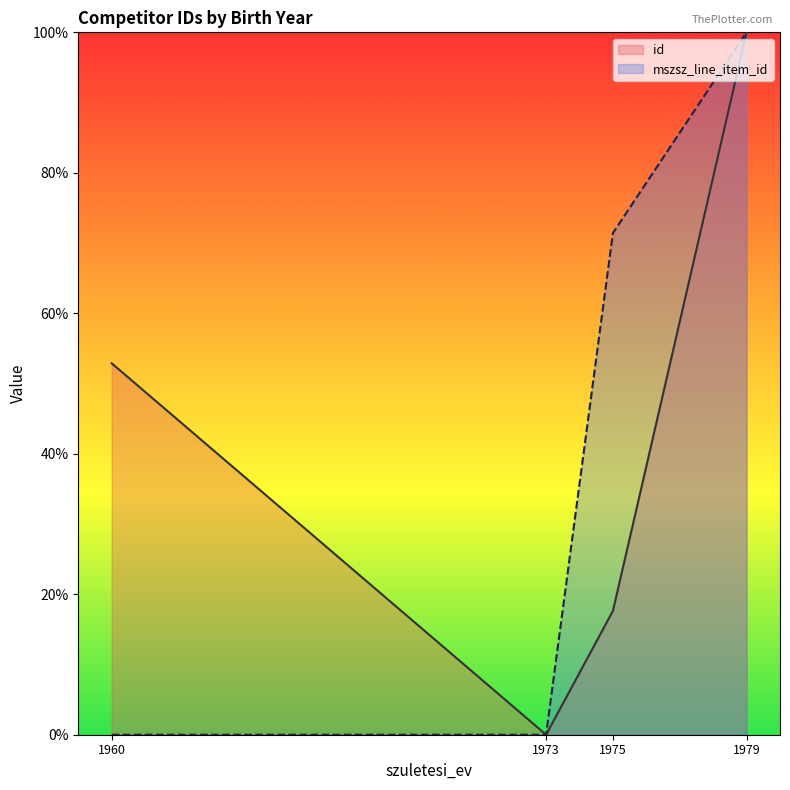

Reading left to right, what are all the values shown in this chart?

id: 52.9	0.0	17.6	100.0
mszsz_line_item_id: 0.0	0.0	71.4	100.0